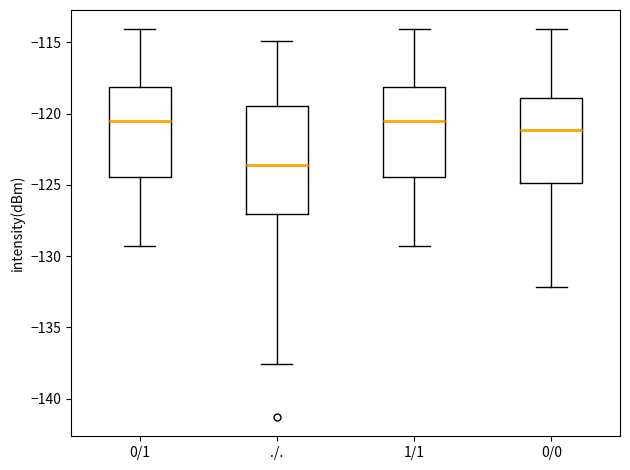

Comparing the boxes themselves (not the whiskers), which one is the tallest?

./.